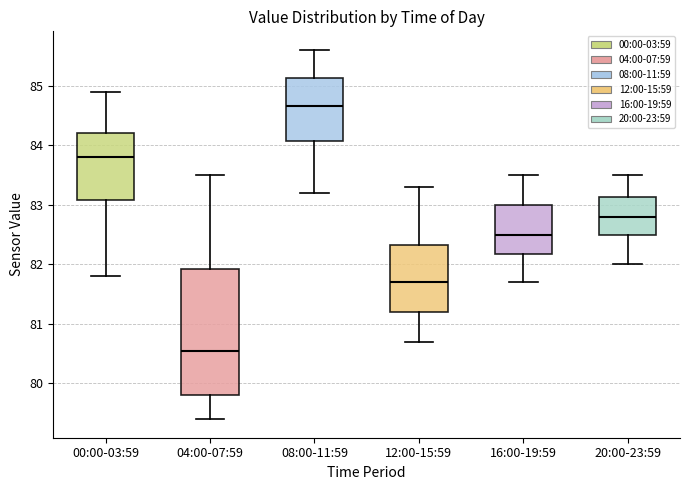

Reading left to right, read every box against the y-axis: the position of its median line, the range the box covers, and the ends of its whiskers. The values are not printed on the chart, so give them approximately, as read against the axis.

00:00-03:59: median 83.8, box 83.1 to 84.2, whiskers 81.8 to 84.9
04:00-07:59: median 80.6, box 79.8 to 81.9, whiskers 79.4 to 83.5
08:00-11:59: median 84.7, box 84.1 to 85.1, whiskers 83.2 to 85.6
12:00-15:59: median 81.7, box 81.2 to 82.3, whiskers 80.7 to 83.3
16:00-19:59: median 82.5, box 82.2 to 83.0, whiskers 81.7 to 83.5
20:00-23:59: median 82.8, box 82.5 to 83.1, whiskers 82.0 to 83.5